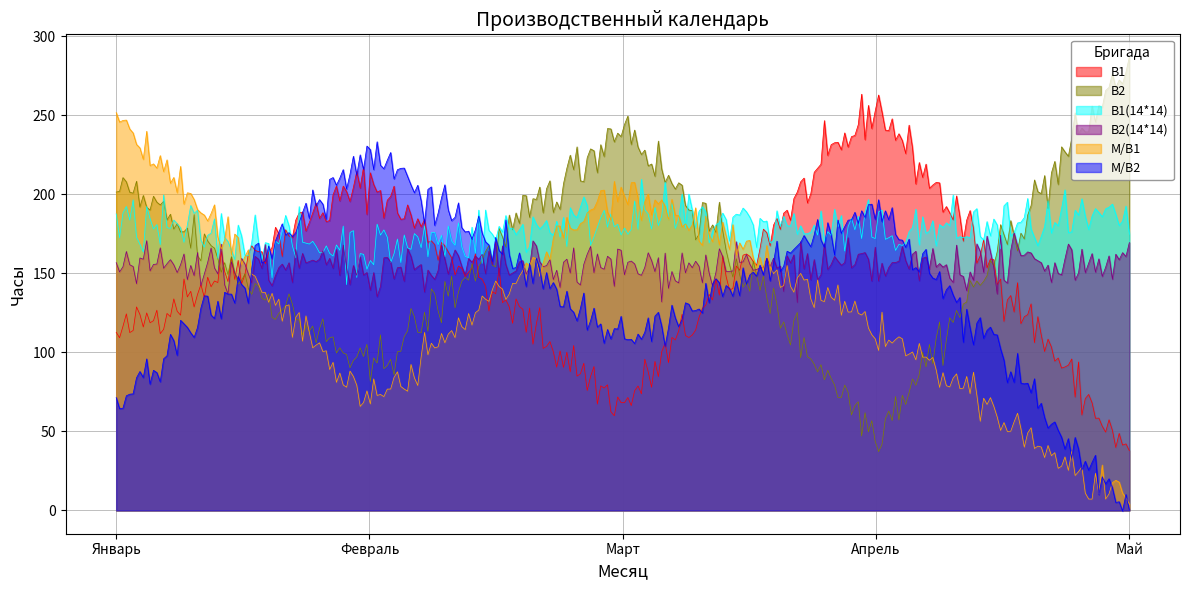

Reading right to left, list all the values displayed in this chart.

В1: Май=33	Апрель=257	Март=65	Февраль=208	Январь=109
В2: Май=284	Апрель=49	Март=246	Февраль=87	Январь=208
В1(14*14): Май=182	Апрель=176	Март=187	Февраль=165	Январь=181
В2(14*14): Май=159	Апрель=154	Март=154	Февраль=154	Январь=154
М/В1: Май=0	Апрель=115	Март=207	Февраль=66	Январь=251
М/В2: Май=0	Апрель=191	Март=104	Февраль=229	Январь=66